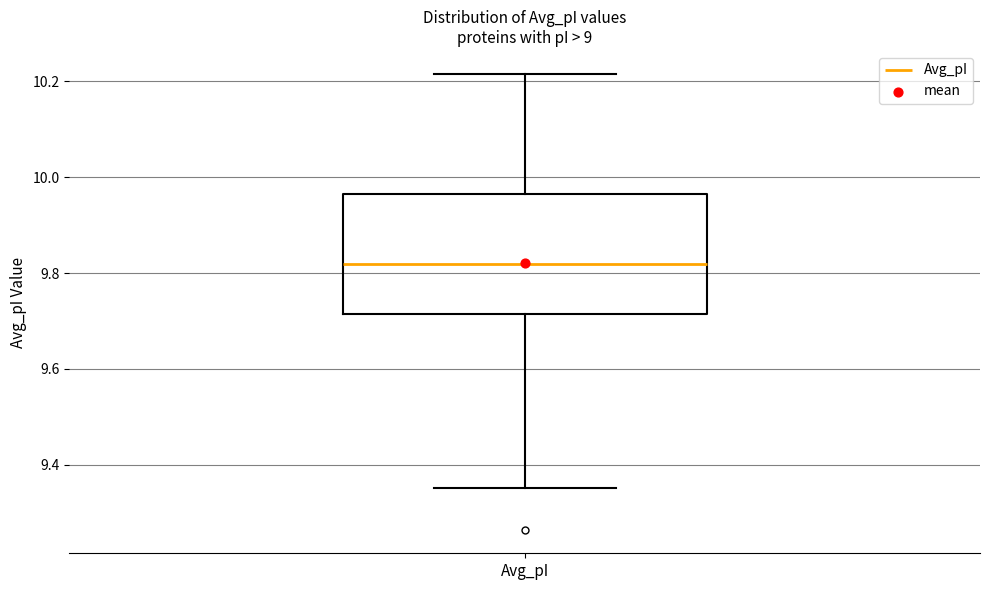

Transcribe this box plot: give where the median line is, the range the box spans, and where the two whiskers end, as read against the y-axis. The values are not printed on the chart, so give them approximately, as read against the axis.

median 9.82, box 9.72 to 9.96, whiskers 9.36 to 10.22